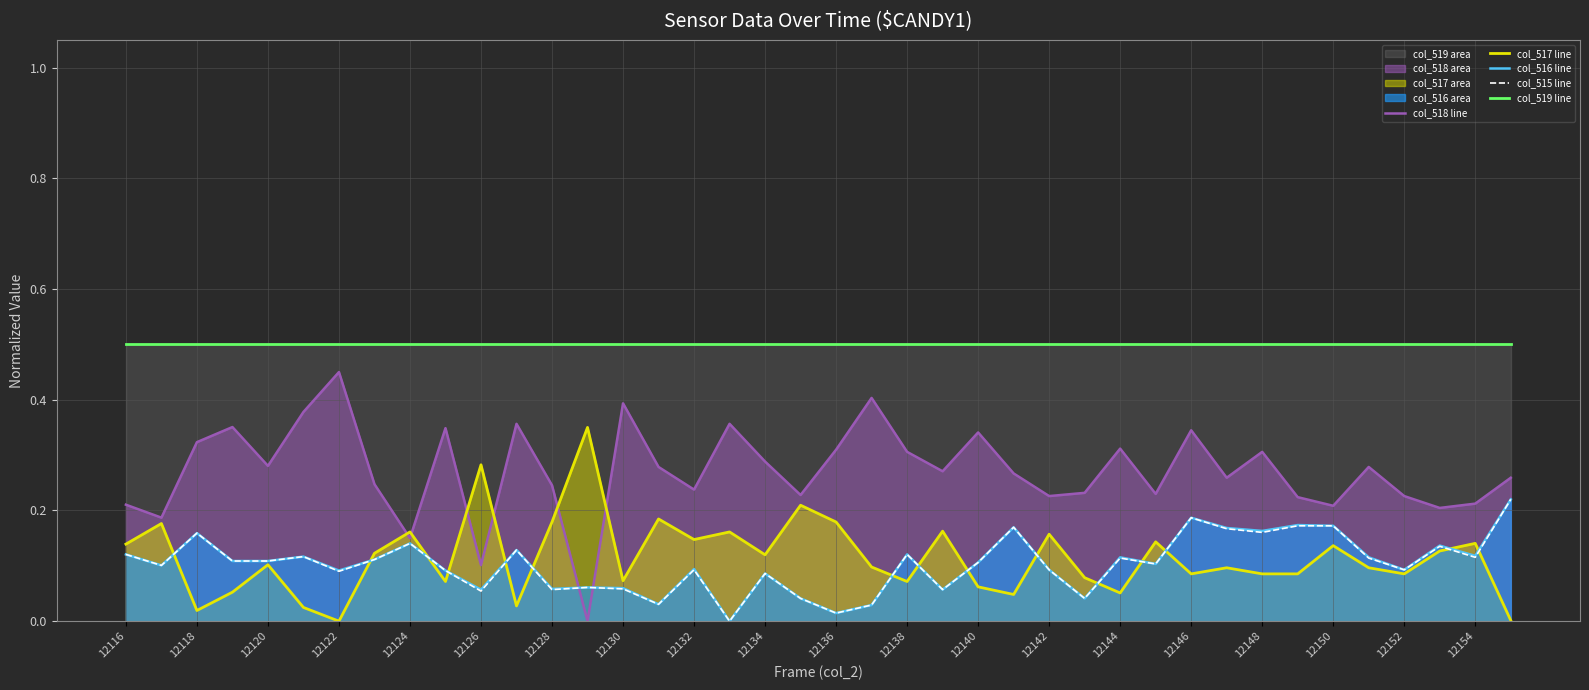

True or false: col_519 line and col_517 line intersect in this chart.

False